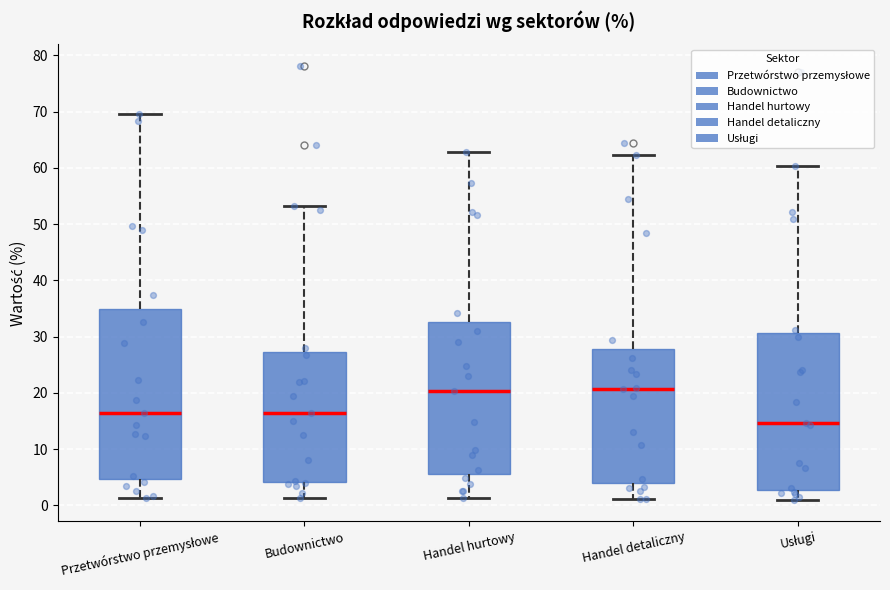

Where does the lower whisker of the box for Handel hurtowy end on the y-axis? The values are not printed on the chart, so give them approximately, as read against the axis.

1